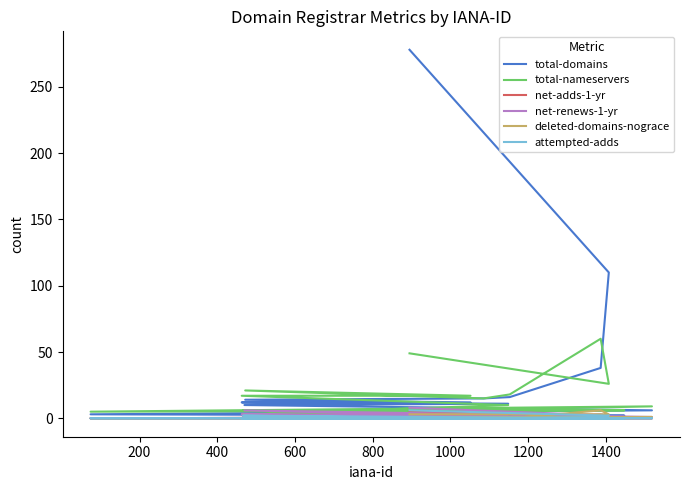

In attempted-adds, how many points are higher than both neighbors (excluding endpoints)?

1